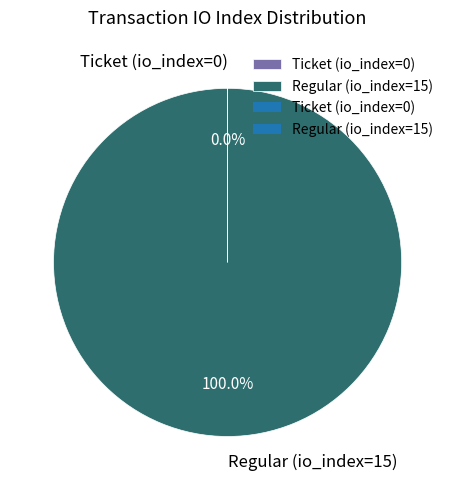

Does Regular (io_index=15) account for over 50% of the chart?

Yes